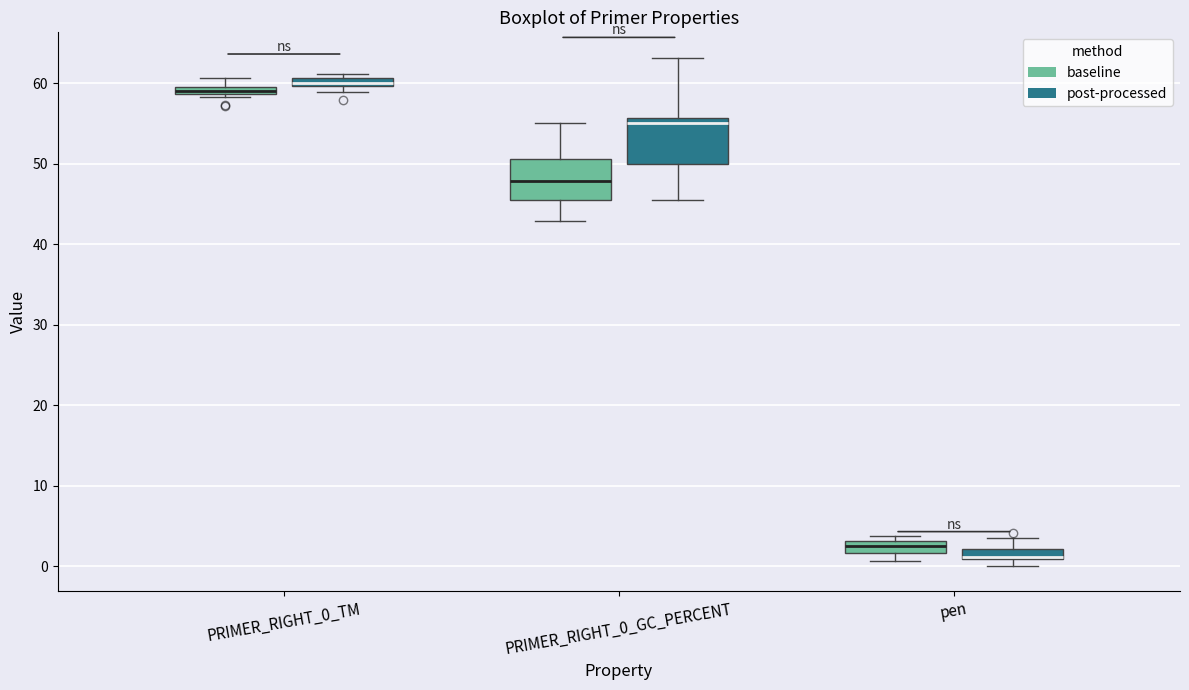

Where does the lower whisker of the box for pen (baseline) end on the y-axis? The values are not printed on the chart, so give them approximately, as read against the axis.

1